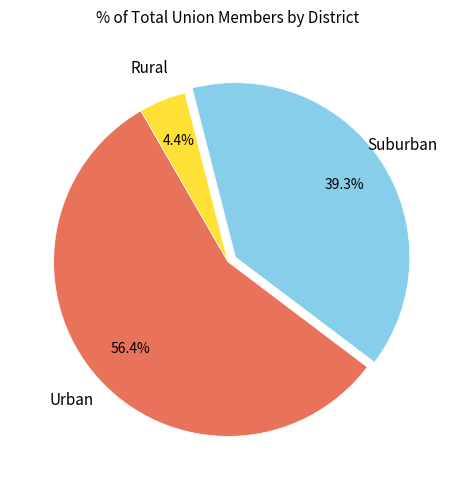

Does any single category account for the majority?

Yes